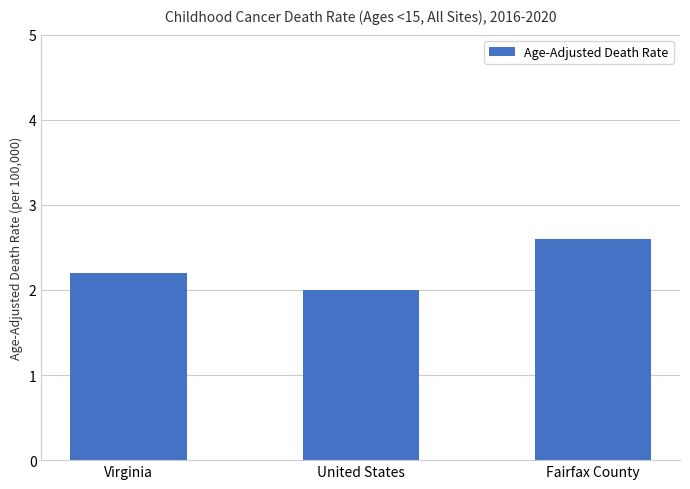

Count the values in the range 2 to 3.

3